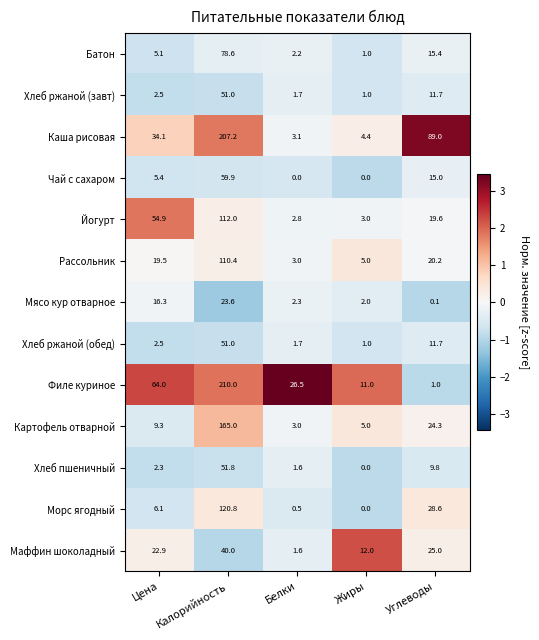

List the labels in order of Йогурт value, largest first.

Калорийность, Цена, Углеводы, Жиры, Белки